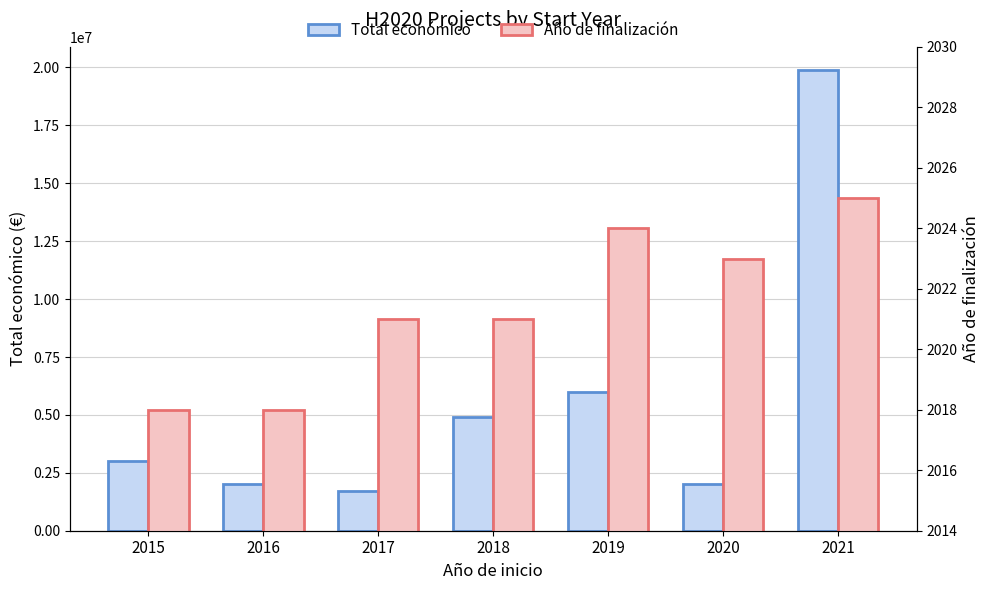

What is the value of the Total económico bar at the 6th from the left?

1999937